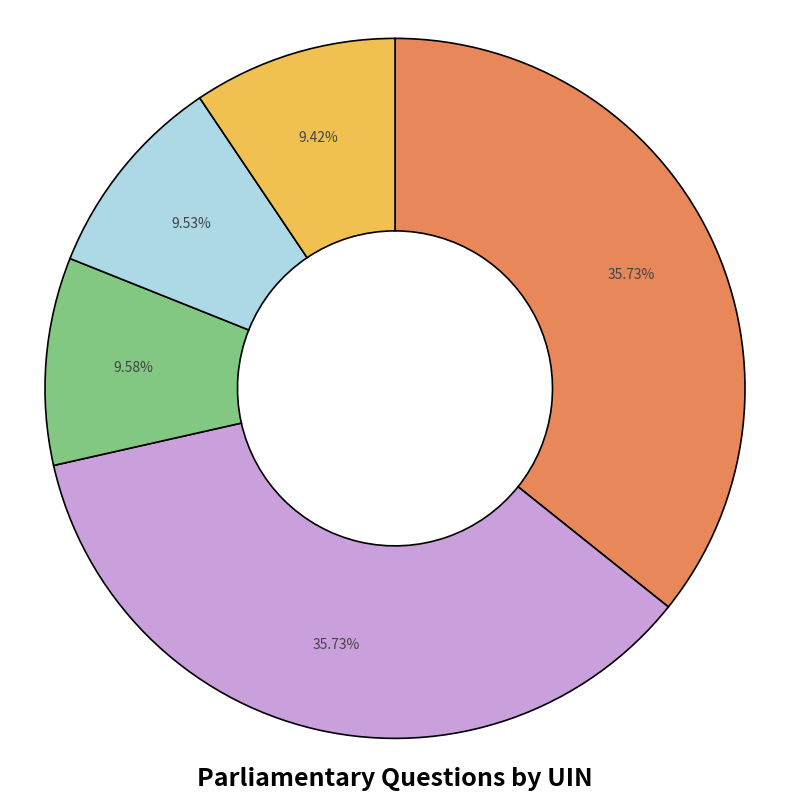

Does any single category account for the majority?

No